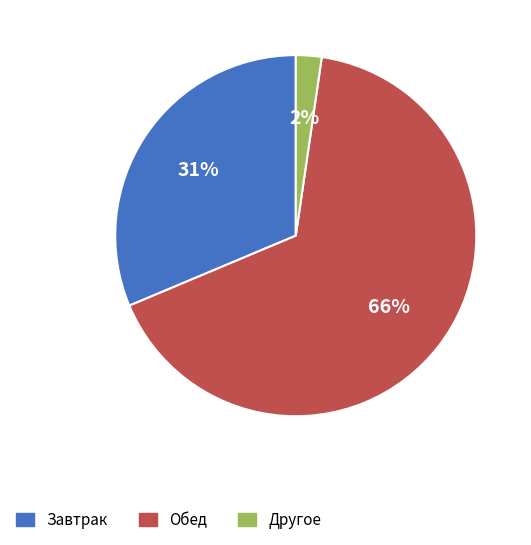

How many segments does this pie chart have?

3